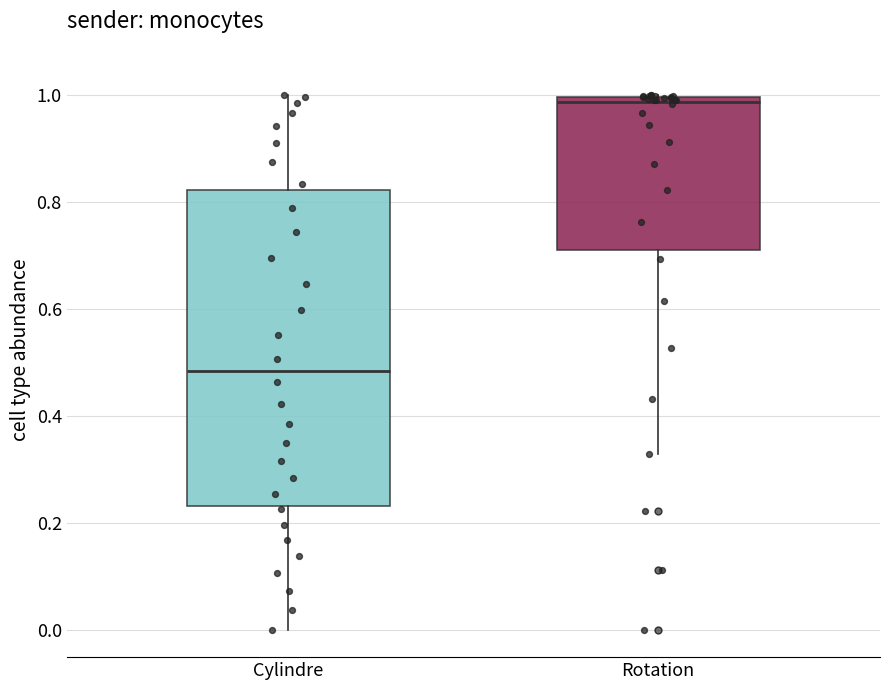

Where does the upper whisker of the box for Cylindre end on the y-axis? The values are not printed on the chart, so give them approximately, as read against the axis.

1.00